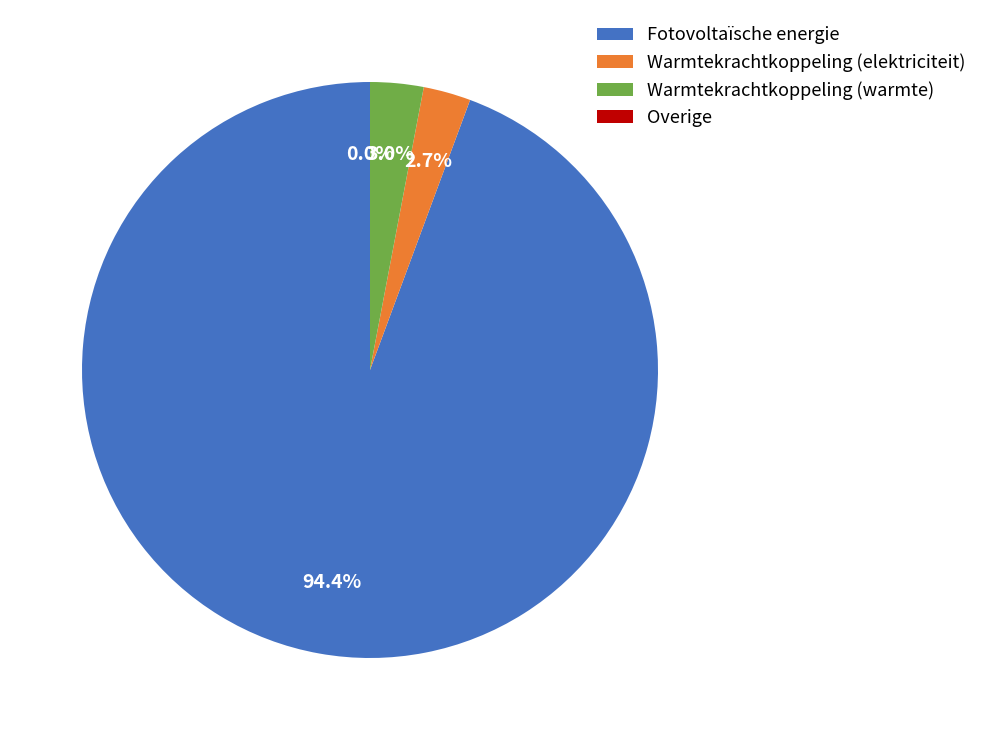

What is the largest slice in the pie chart?

Fotovoltaïsche energie